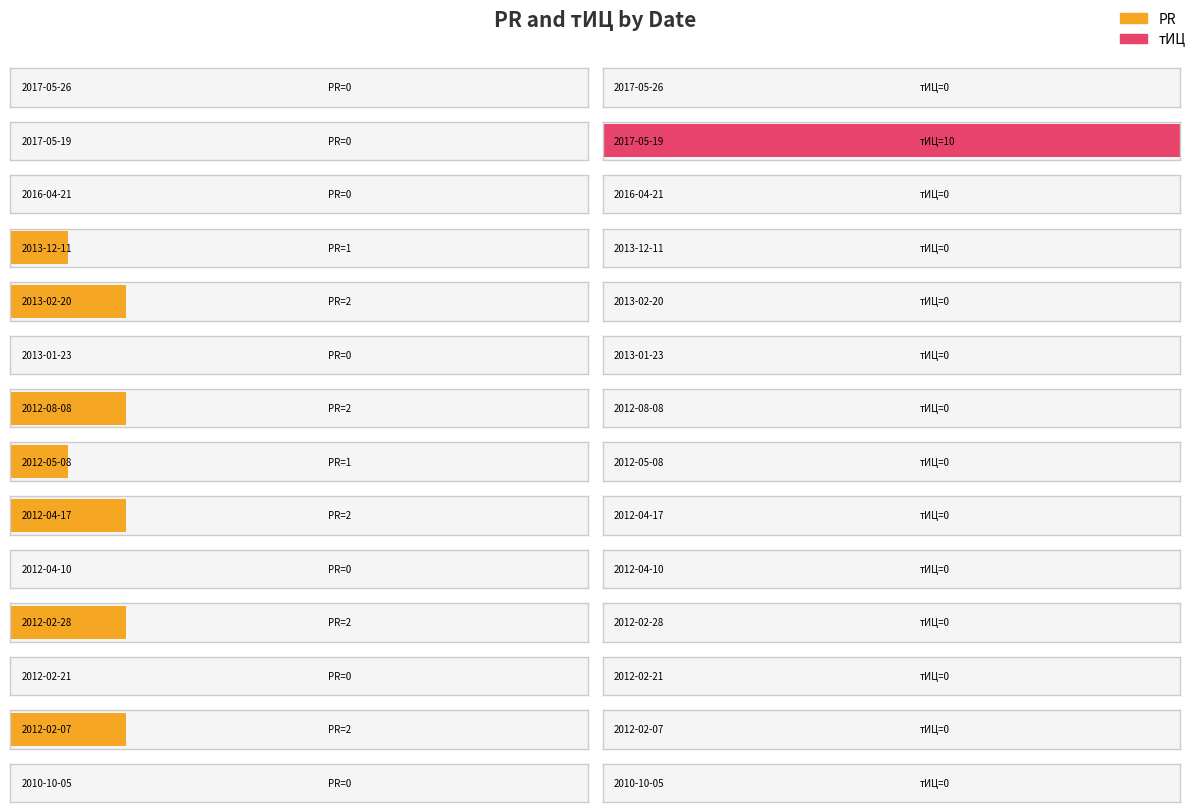

At which label does тИЦ reach its peak?

2017-05-19